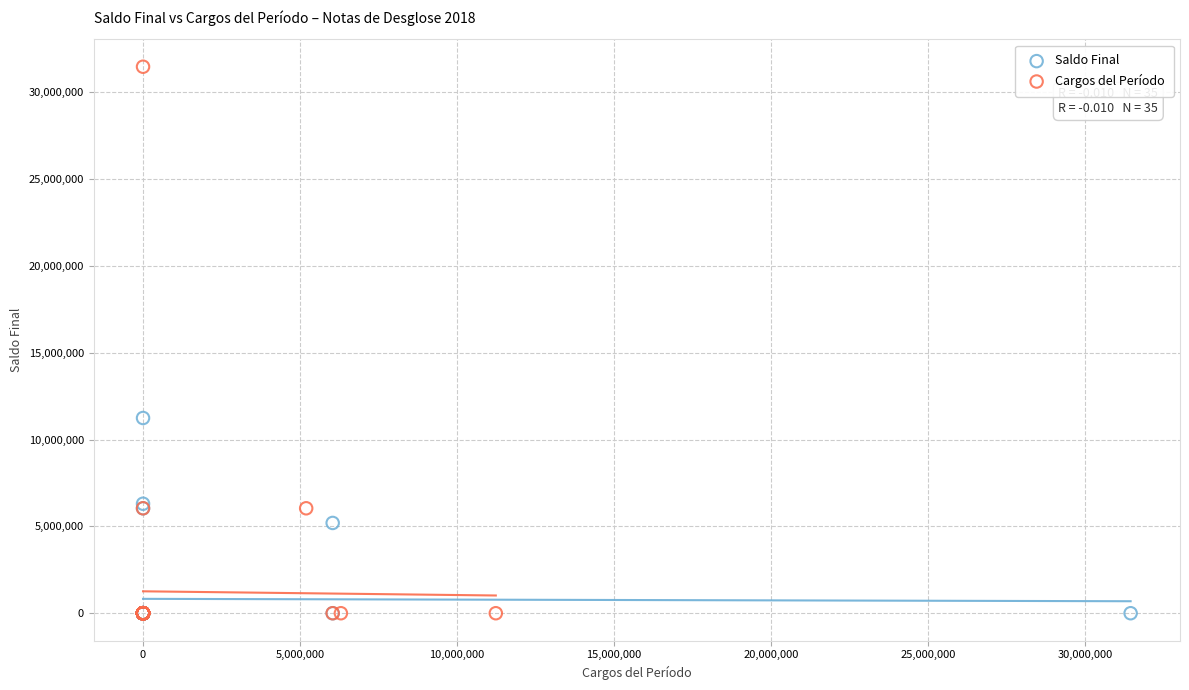

What are all the series names shown in the legend?

Saldo Final, Cargos del Período